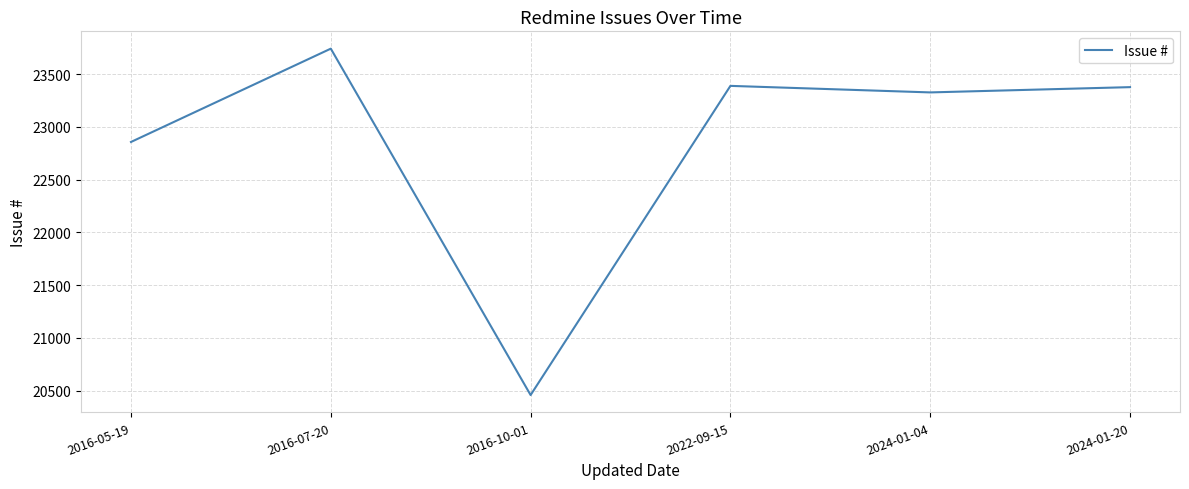

How many categories are shown in the chart?

6